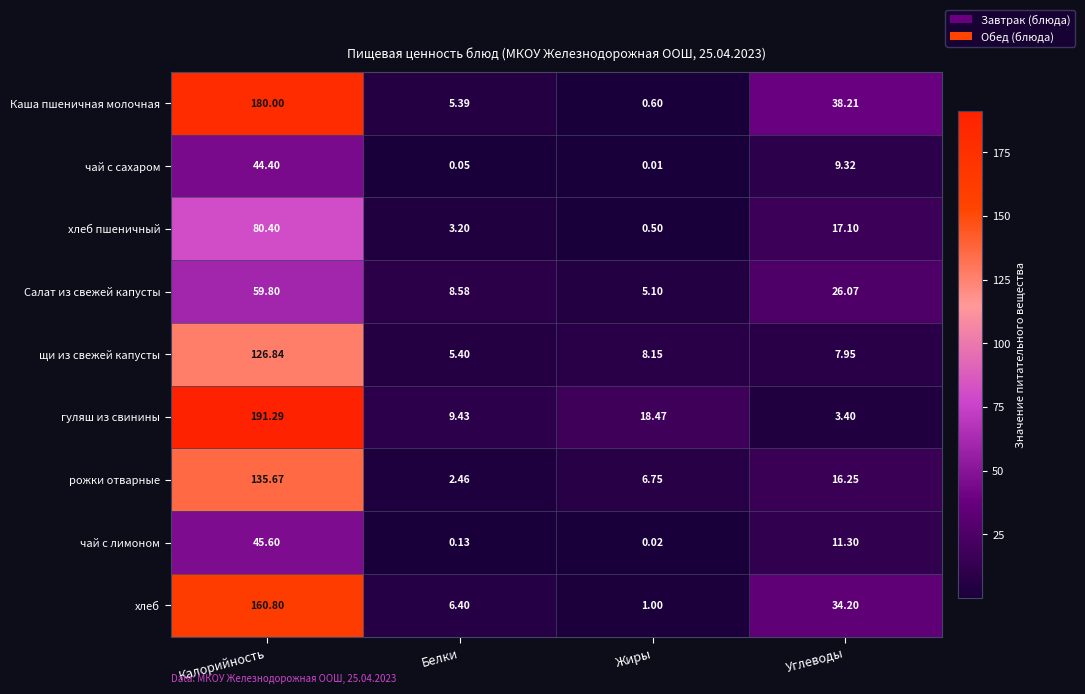

At which label is гуляш из свинины closest to 97?

Жиры